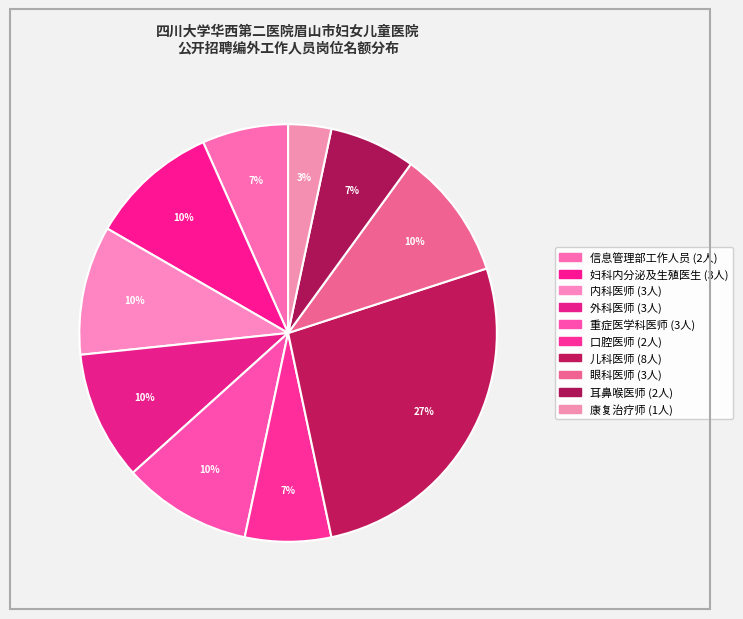

How many slices are in this pie chart?

10